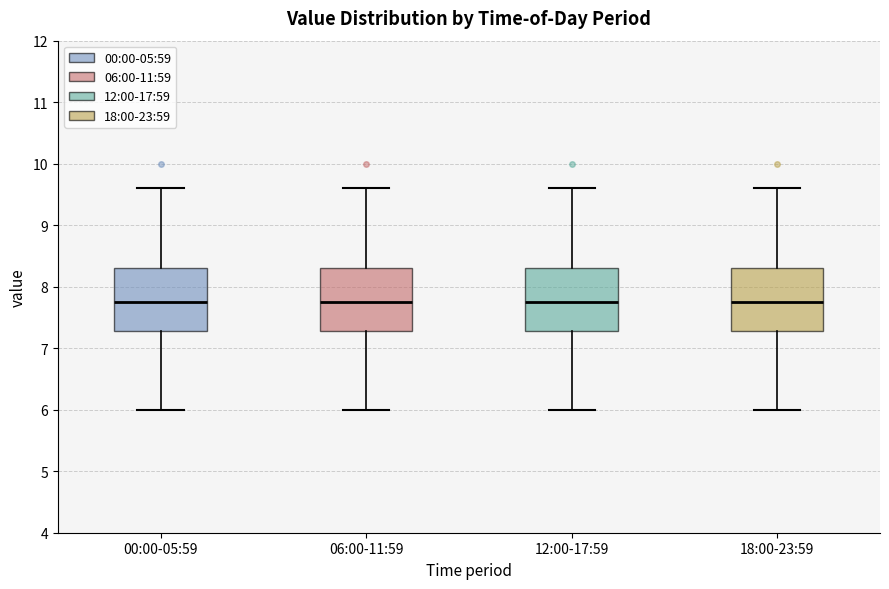

Where is the upper edge of the box for 00:00-05:59 on the y-axis? The values are not printed on the chart, so give them approximately, as read against the axis.

8.3